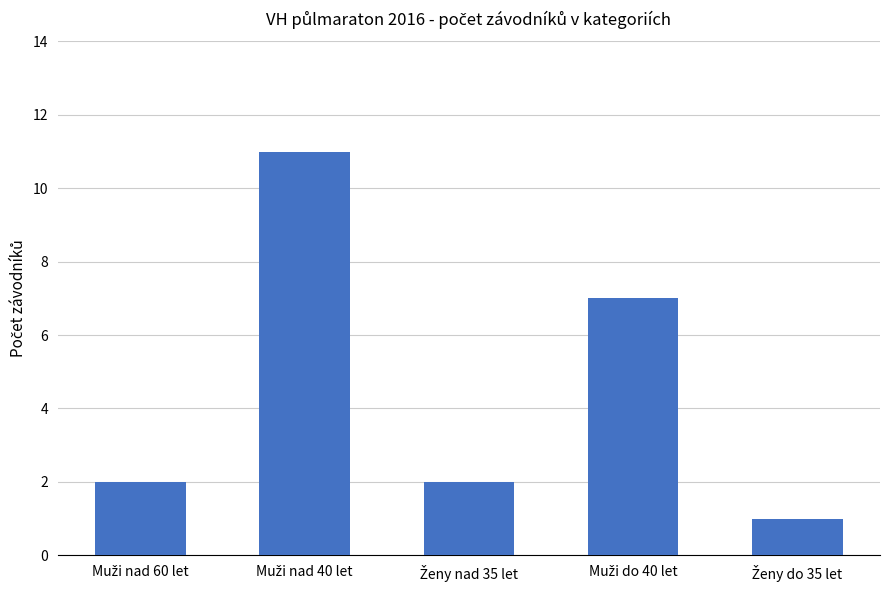

What is the difference between the maximum and minimum values?

10